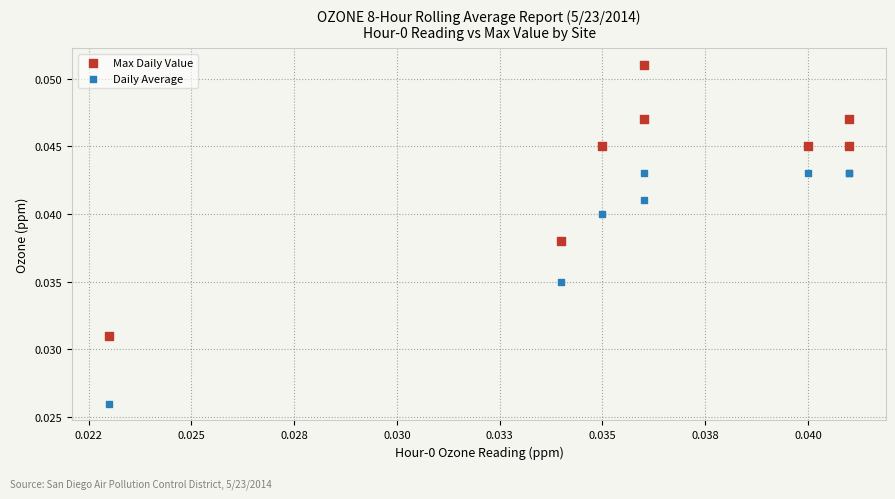

Which series has the largest Y range (max minus min)?

Max Daily Value